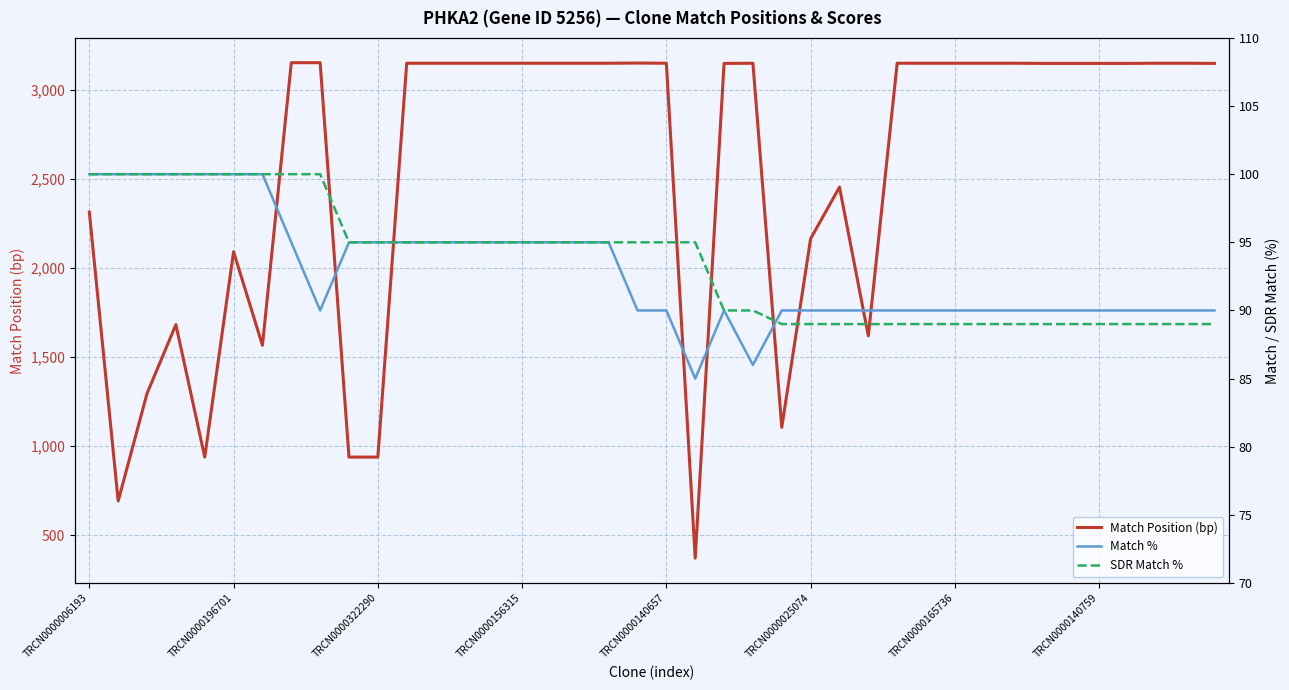

How many Match % values are between 90 and 95?

31